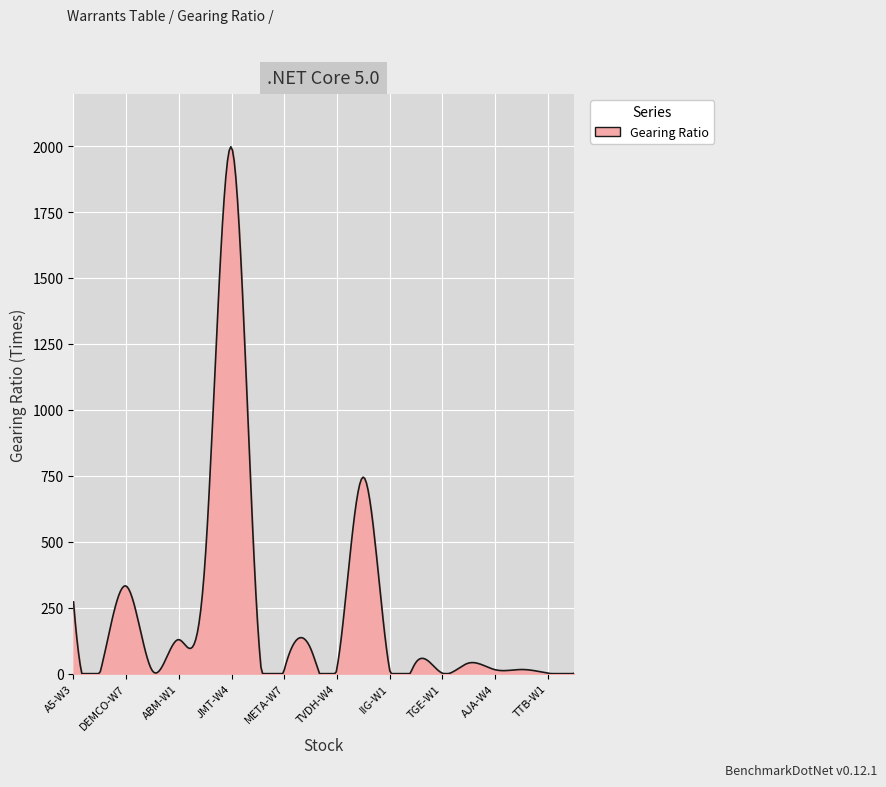

What is the difference between the maximum and minimum values?

1997.3